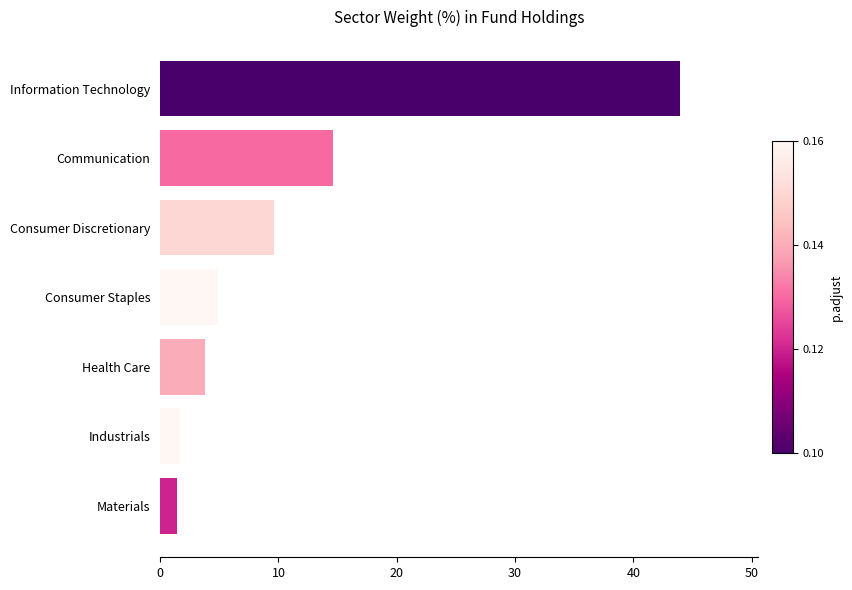

Is it true that the value at Consumer Discretionary is 9.7?

True